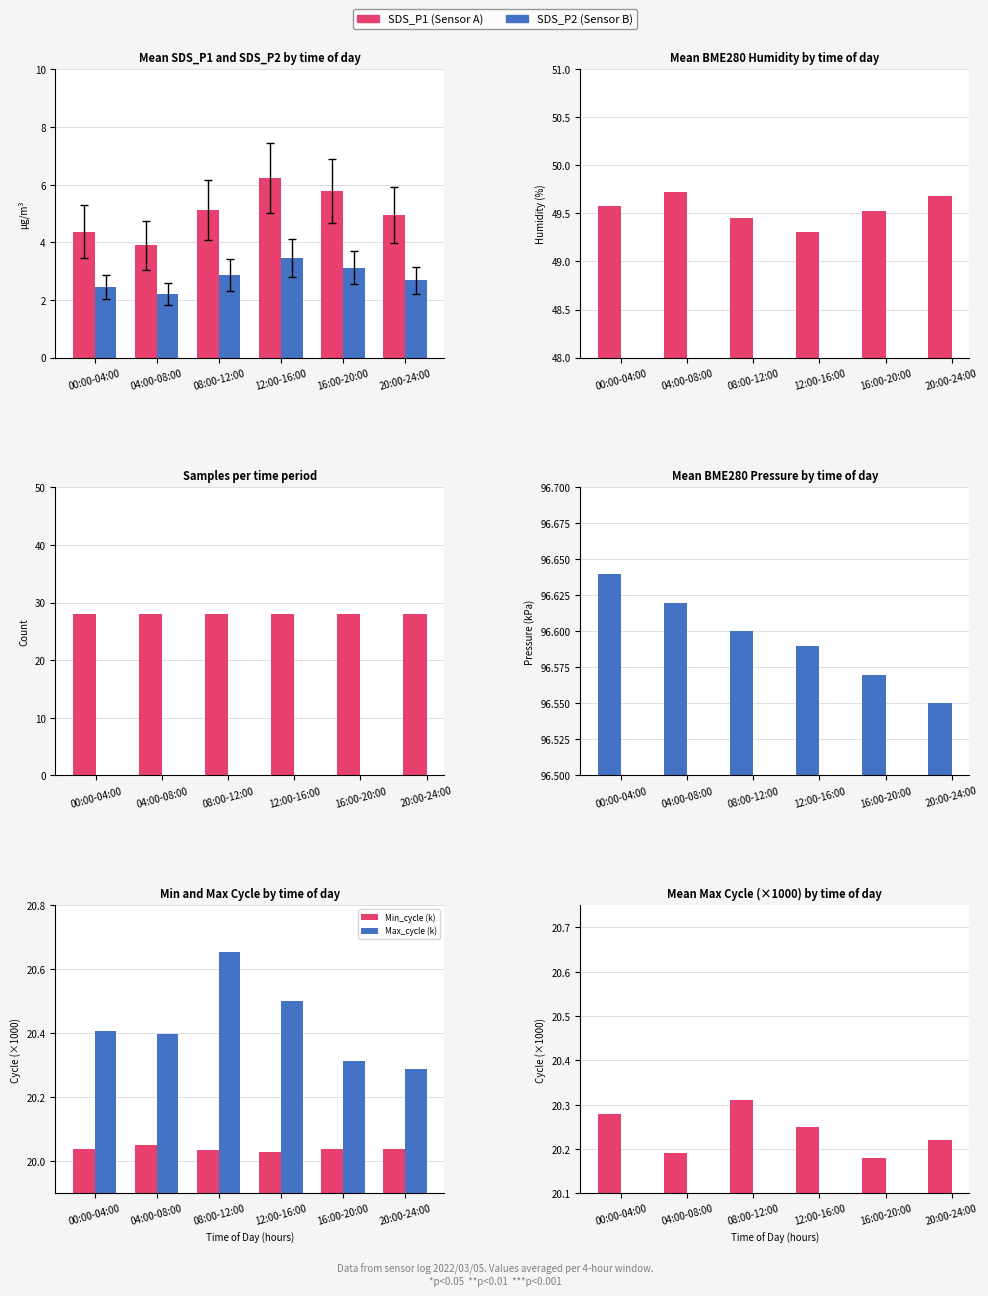

What is the lowest value of the SDS_P2 series?

2.2